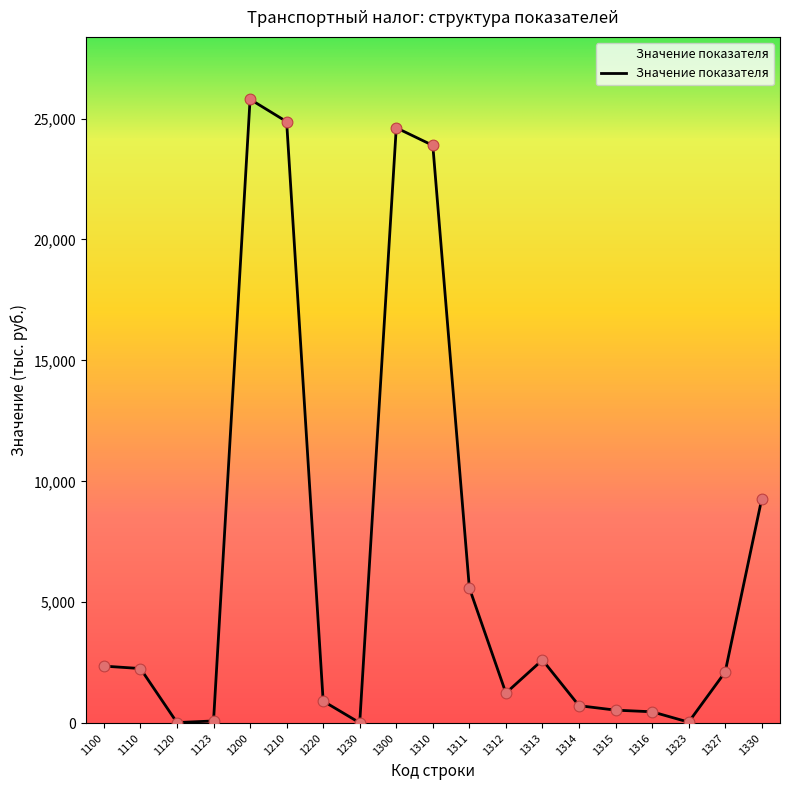

What is the ratio of the value at 1314 to the value at 1330?

0.1